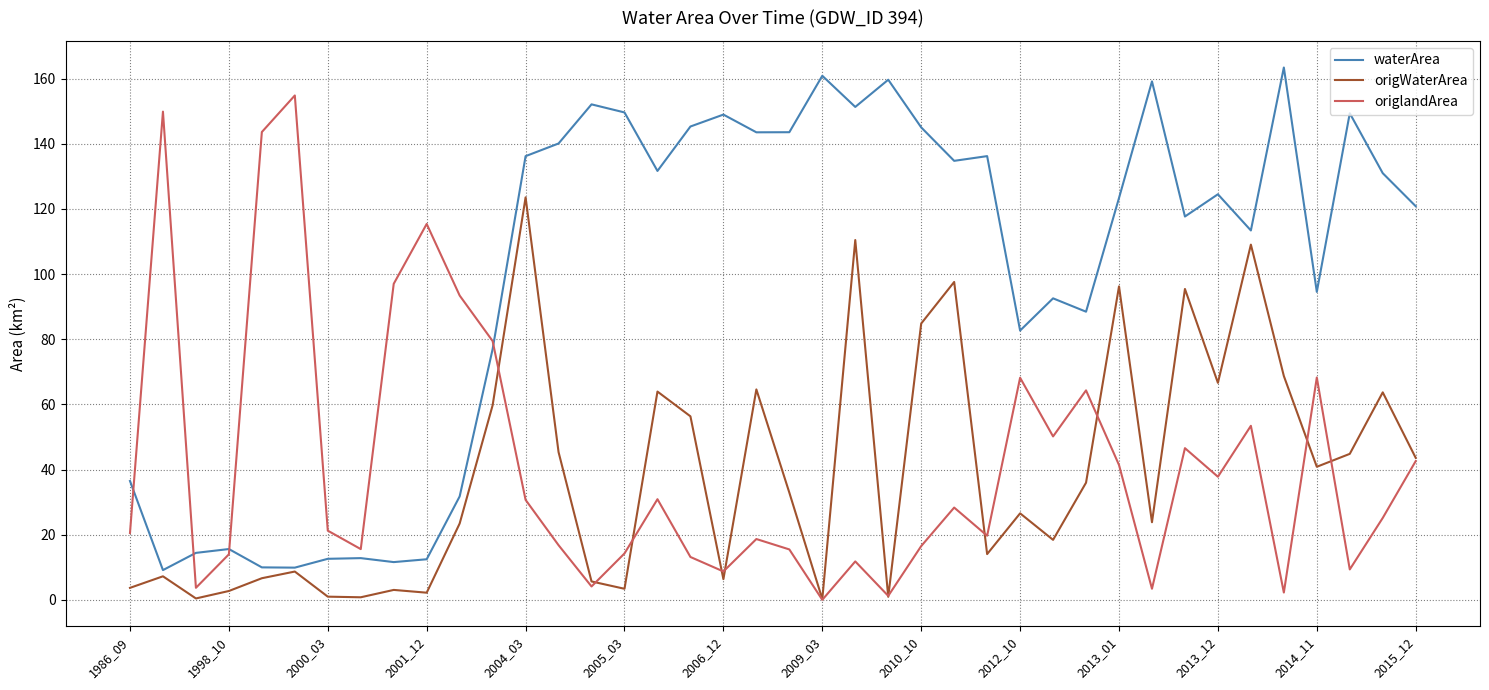

Which series has the largest total across all categories?

waterArea